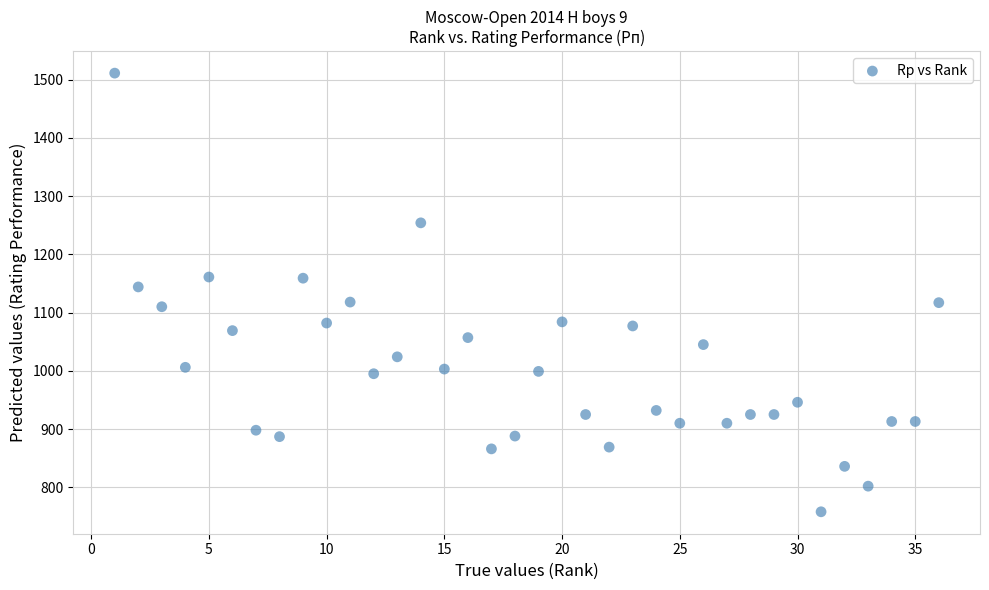

What is the range of Y values (max minus min)?

753